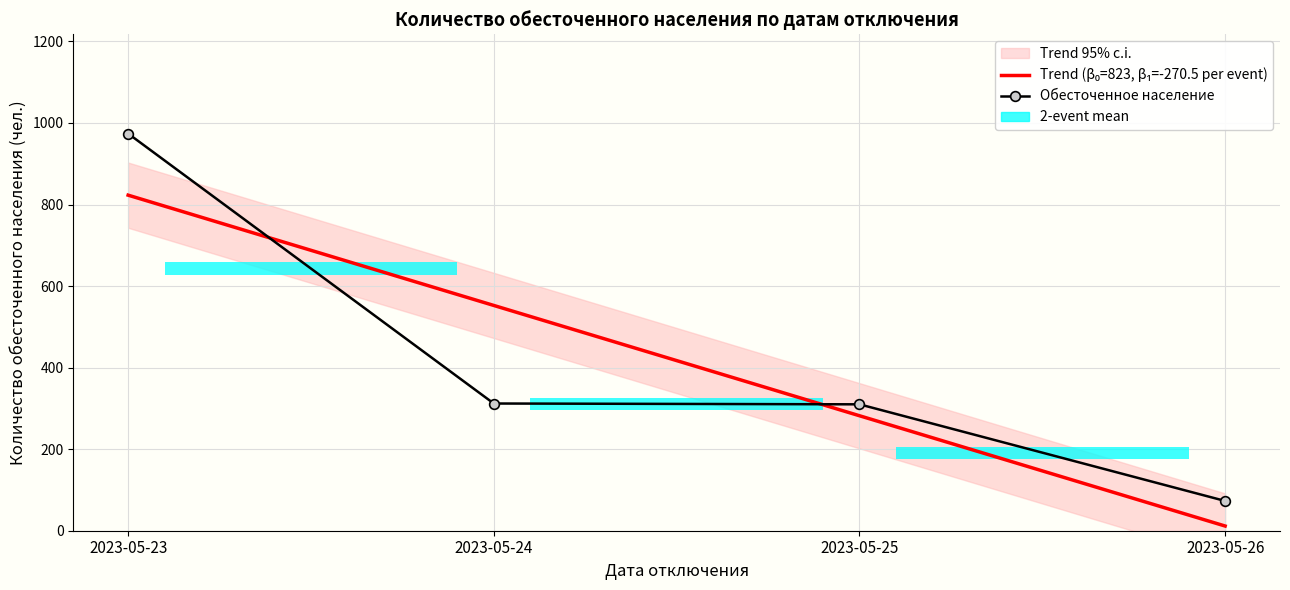

Are the bars grouped side by side (vs. stacked)?

Yes